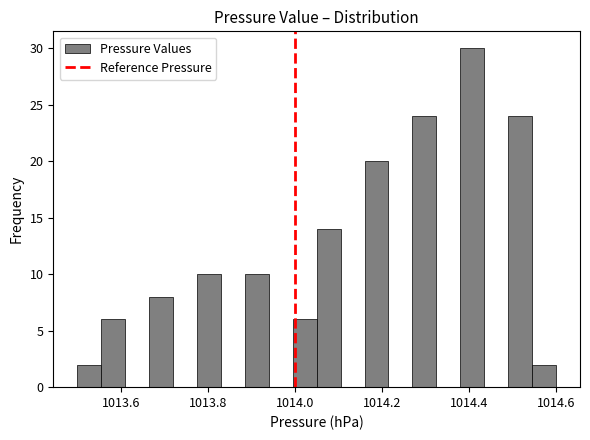

Read against the x-axis, roughly where is the centre of the tallest bar?

1014.40